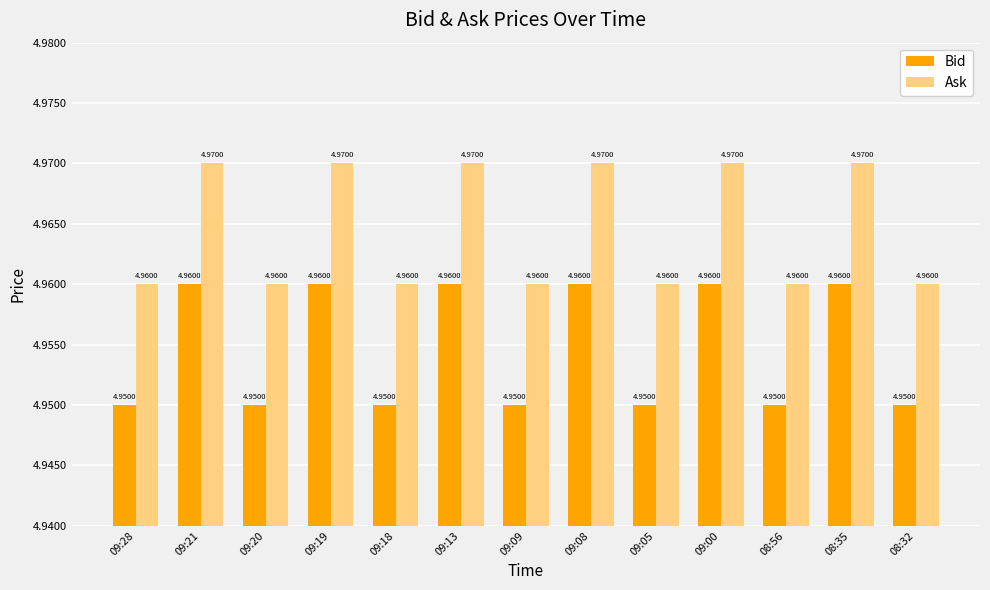

What is the total value across all series at 09:18?

9.9